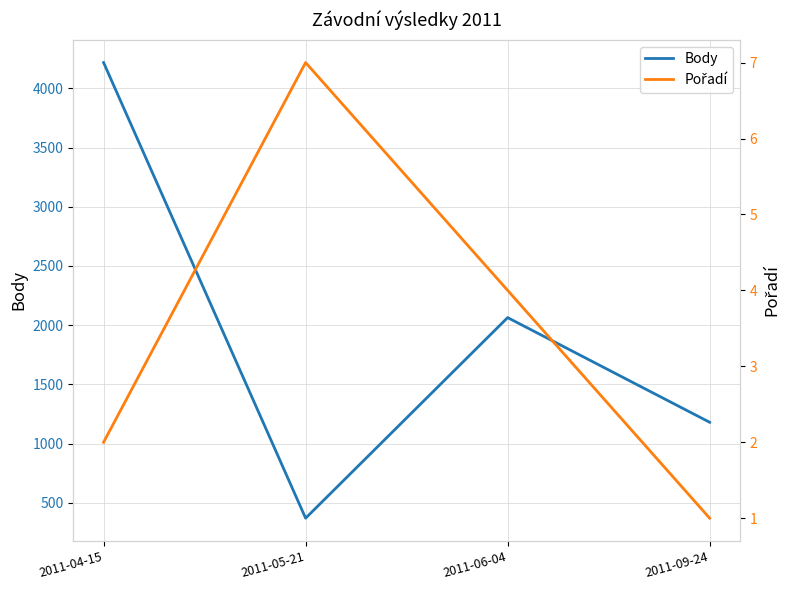

True or false: Body and Pořadí intersect in this chart.

False